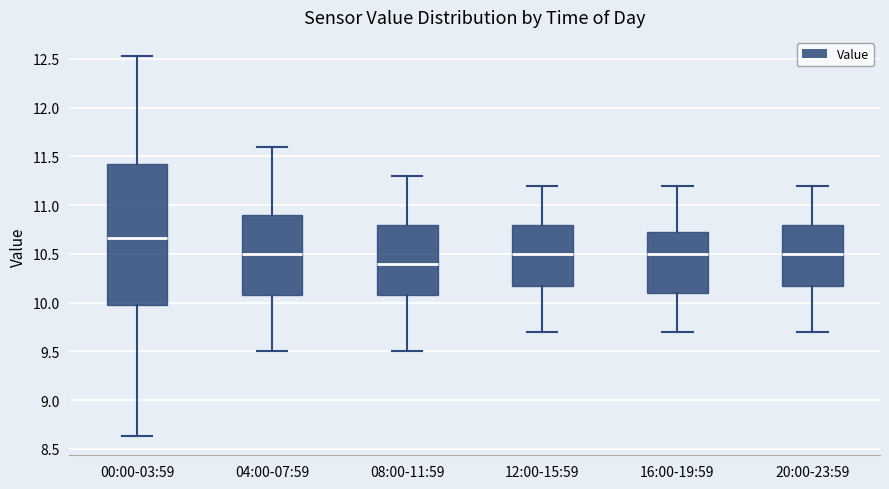

Which box's median line is the lowest?

08:00-11:59